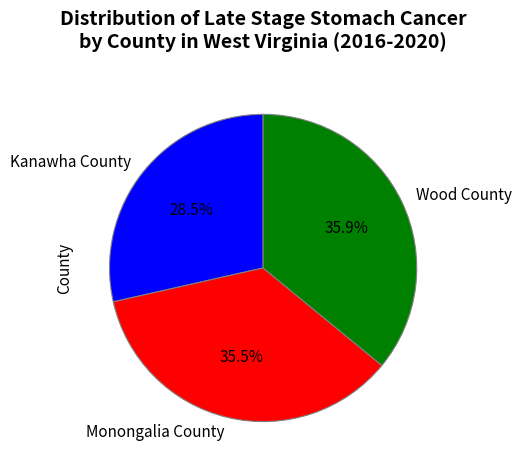

How many segments does this pie chart have?

3